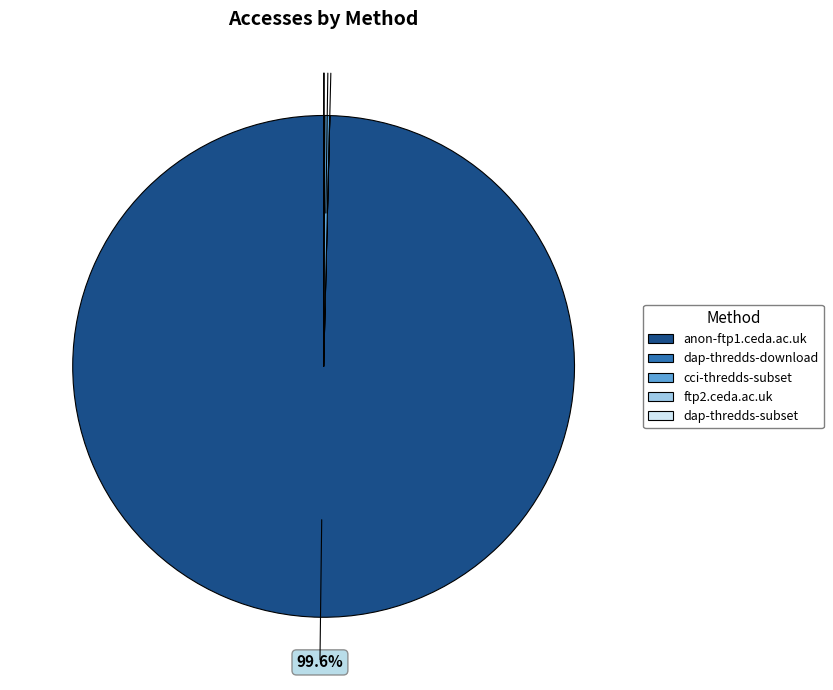

Is there any slice that represents more than half of the pie?

Yes